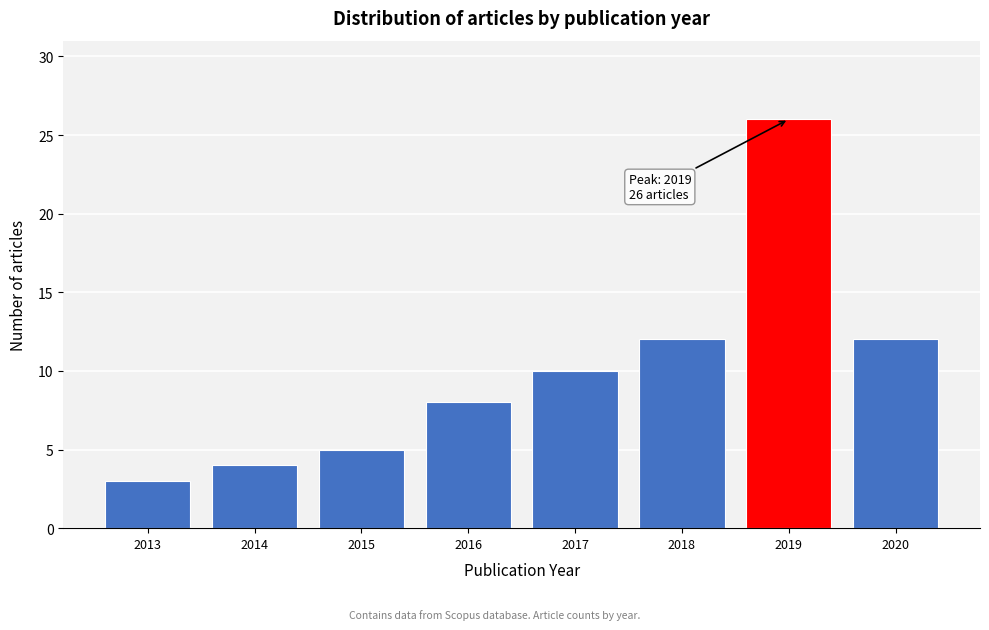

Reading left to right, extract all data points from this chart.

2013=3	2014=4	2015=5	2016=8	2017=10	2018=12	2019=26	2020=12